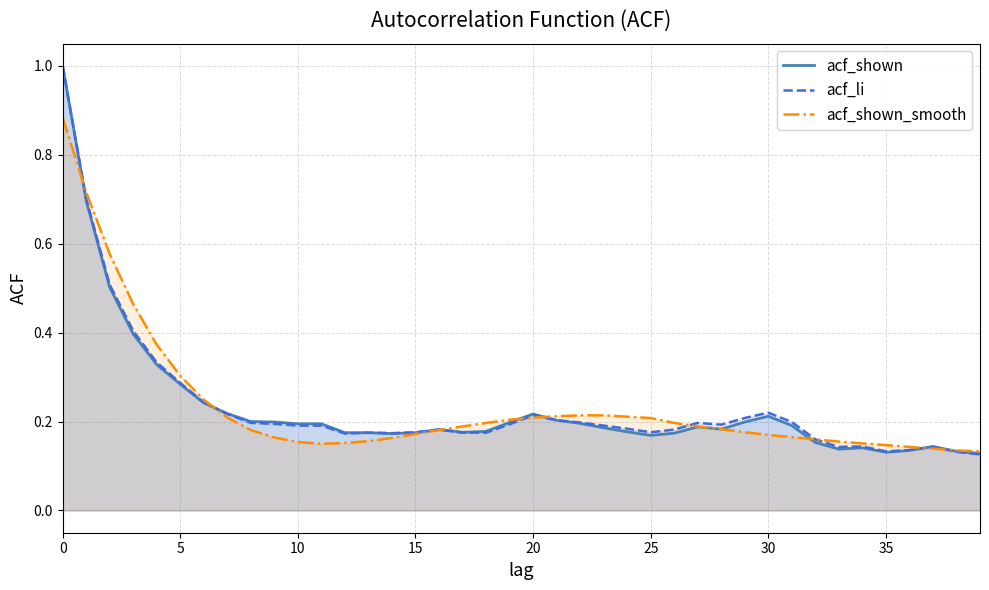

Where is the first local minimum for acf_shown?

14